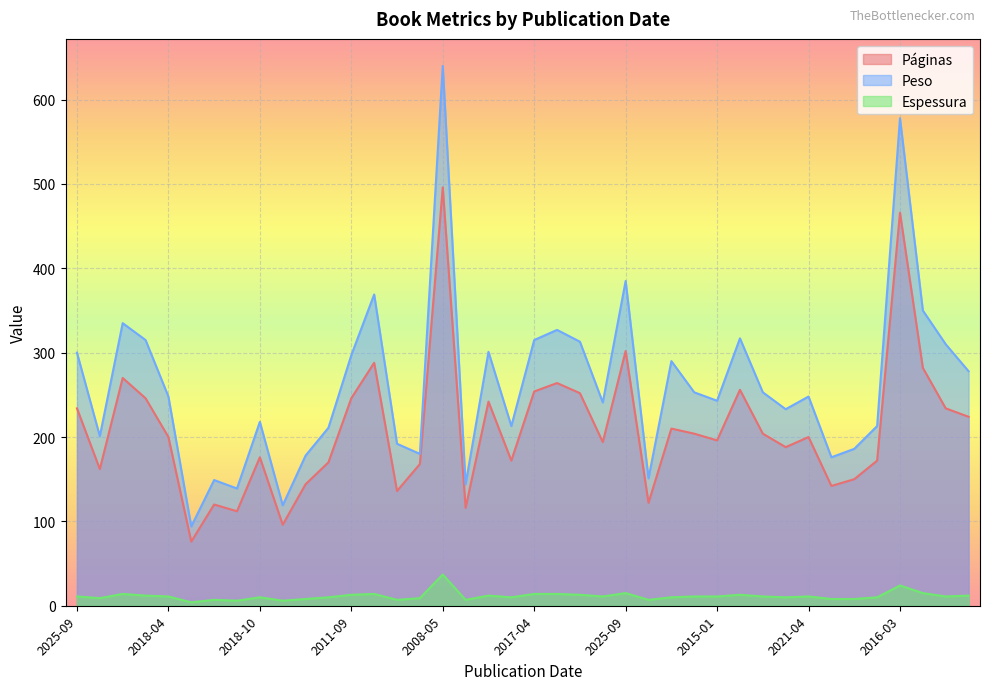

How many data points in Peso are less than 248?

19